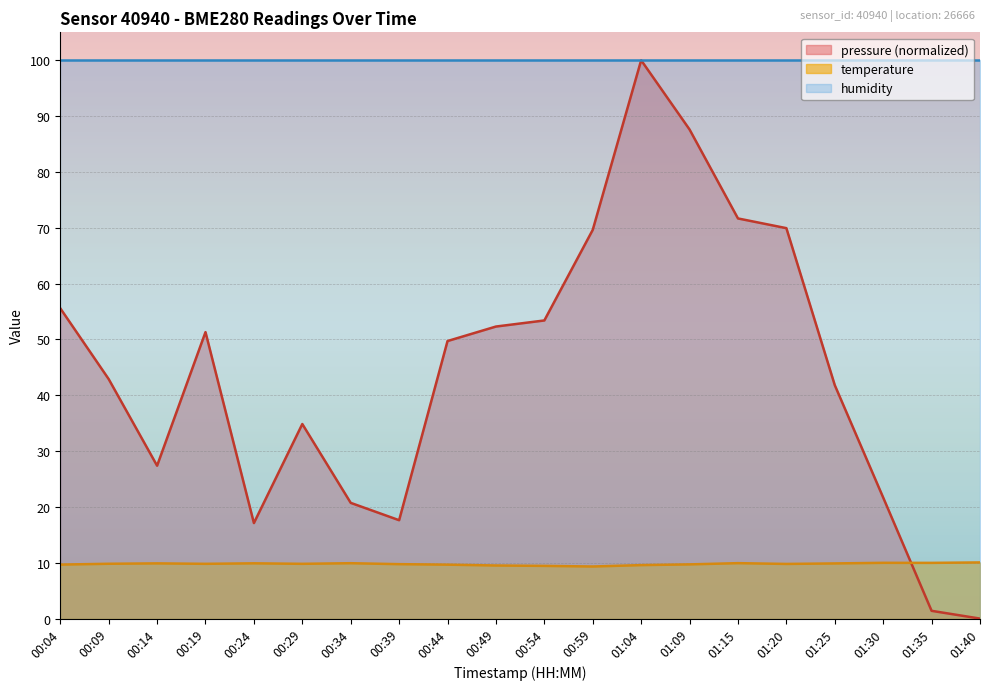

The value of pressure at 01:35 is 2.4. True or false?

False